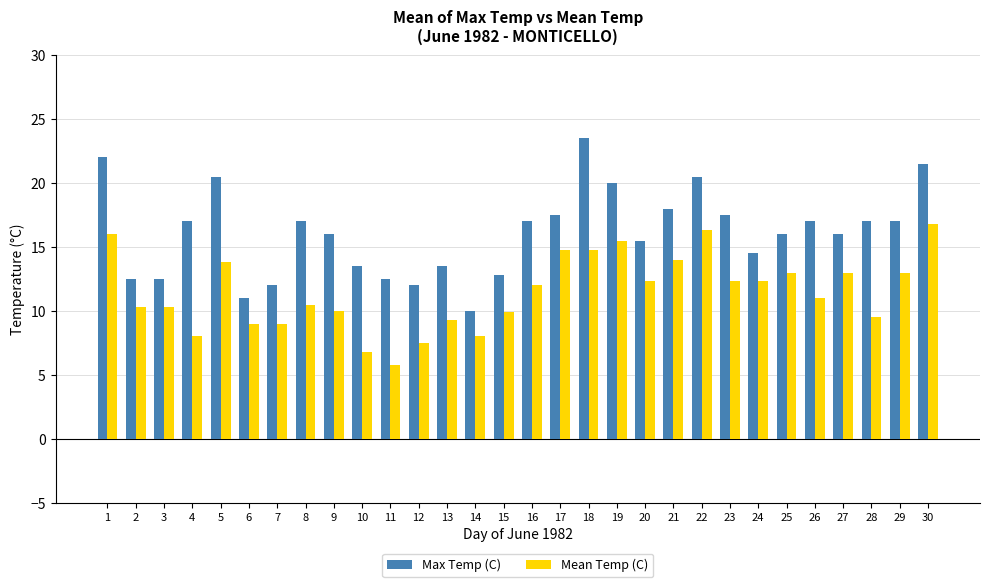

What is the total value across all series at 16?

29.0